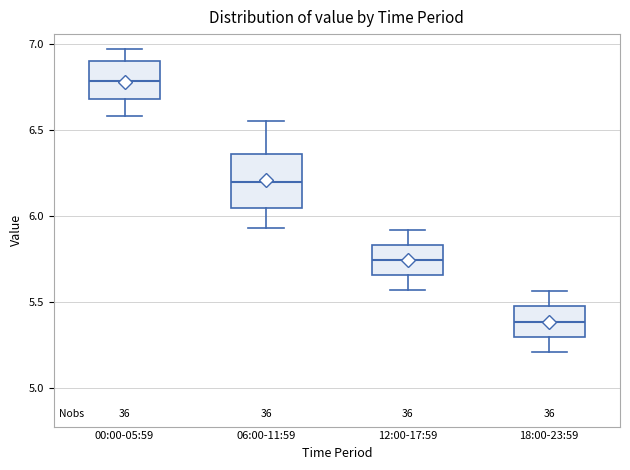

Which box has the lowest median line?

18:00-23:59